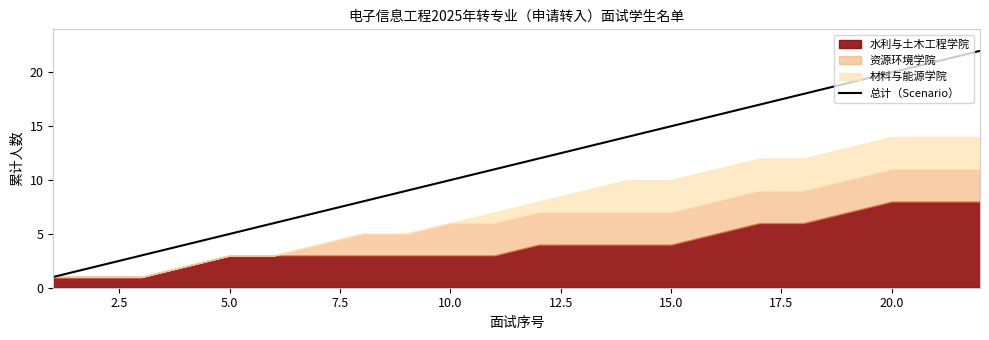

True or false: 总计（Scenario） has a value of 22 at 15.0.

False